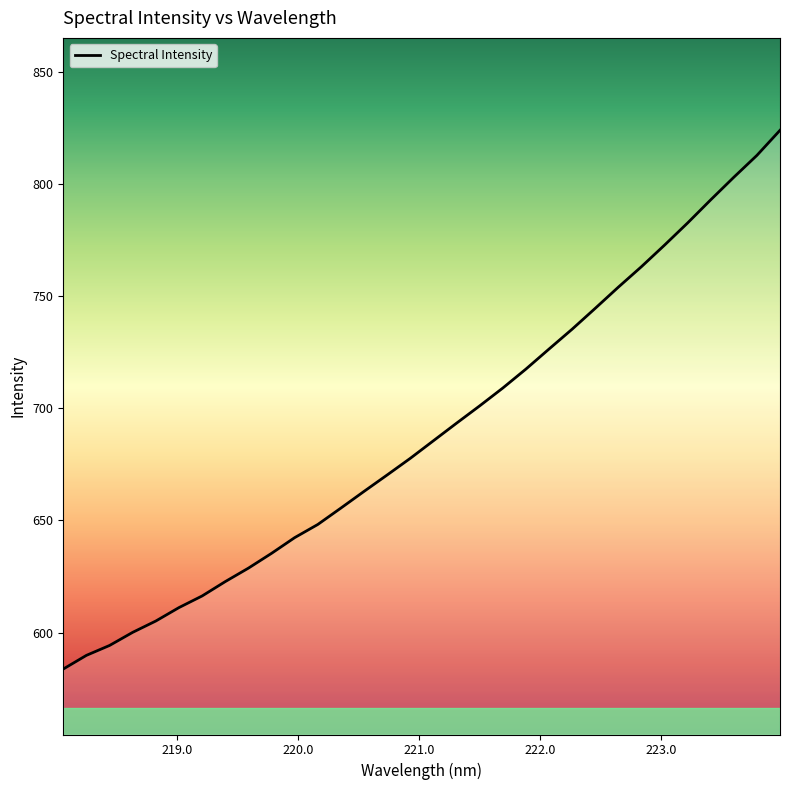

What is the minimum value shown in the chart?

583.8